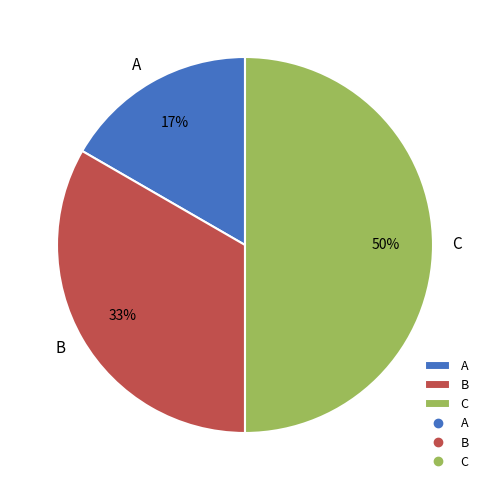

What percentage is the C slice, to the nearest percent?

50%